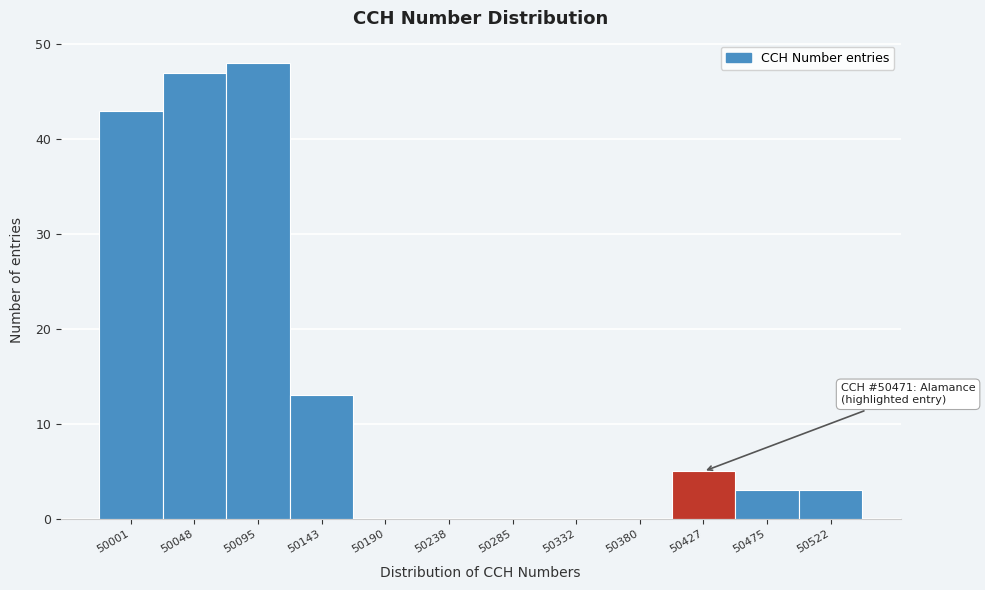

Reading right to left, list all the values displayed in this chart.

50522=3	50475=3	50427=5	50380=0	50332=0	50285=0	50238=0	50190=0	50143=13	50095=48	50048=47	50001=43